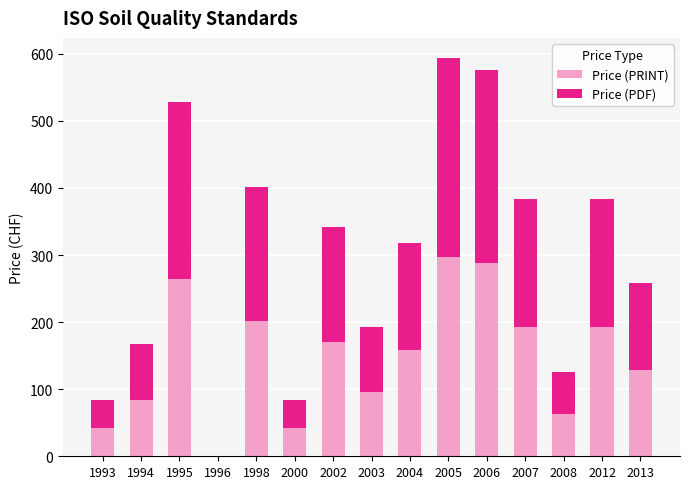

What is the total value across all series at 2004?

318